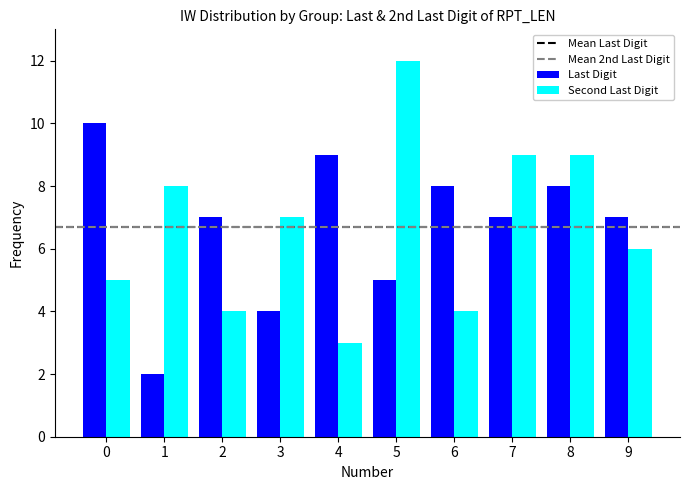

Reading left to right, what are all the values shown in this chart?

Last Digit: 10	2	7	4	9	5	8	7	8	7
Second Last Digit: 5	8	4	7	3	12	4	9	9	6